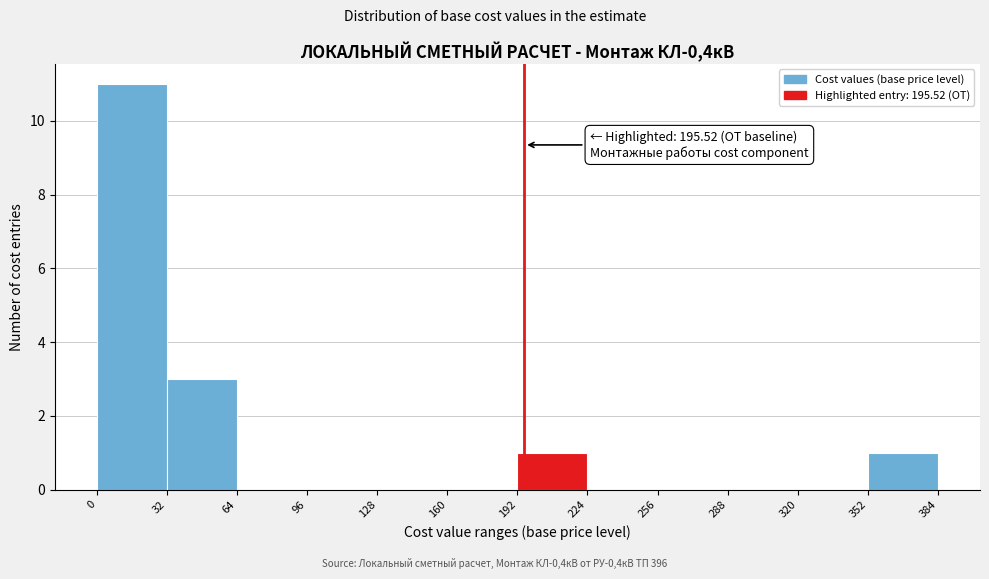

Which range on the x-axis has the tallest bar?

0 to 32